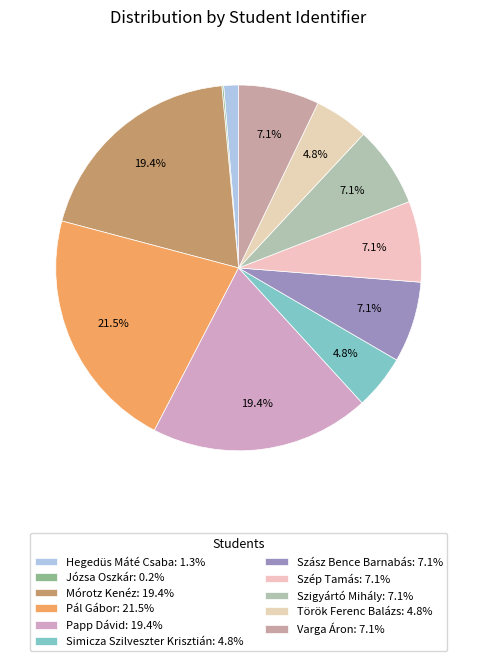

What percentage is NOT represented by Papp Dávid?

80.6%